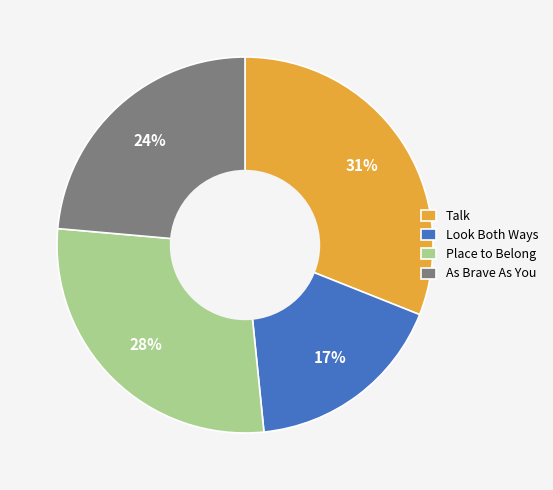

To the nearest percent, what portion does Talk represent?

31%